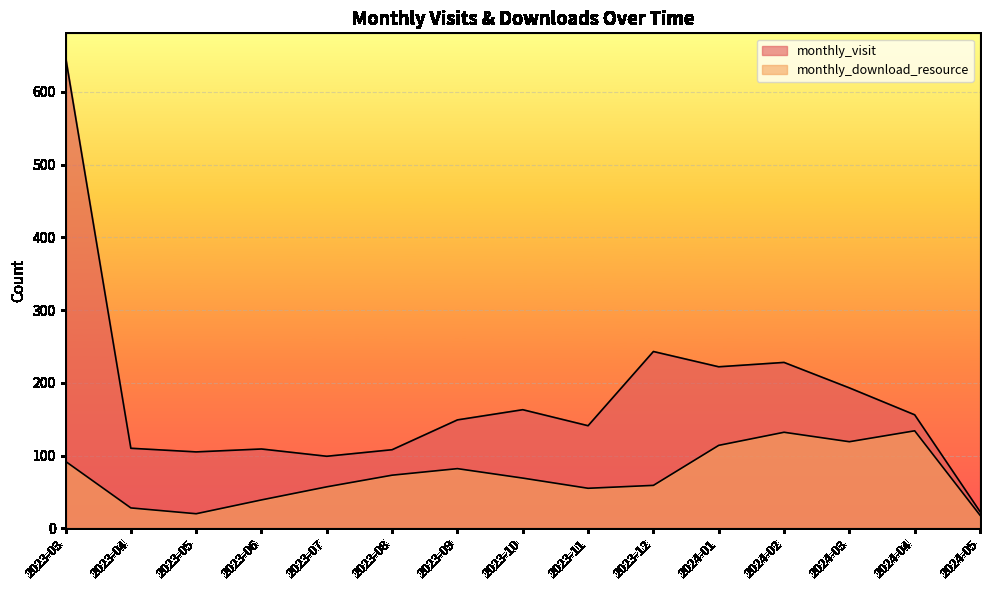

What is the average value of the monthly_visit series?

180